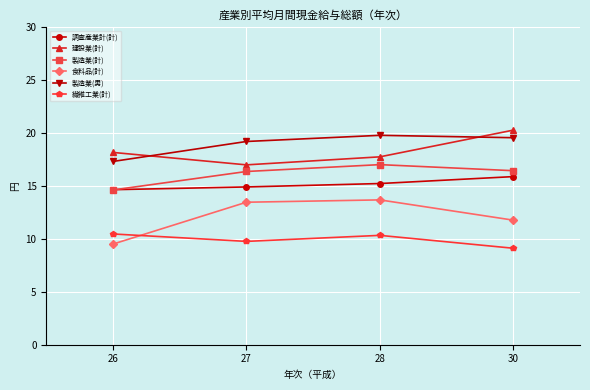

Rank the series at 30 from highest to lowest value.

建設業(計), 製造業(男), 製造業(計), 調査産業計(計), 食料品(計), 繊維工業(計)